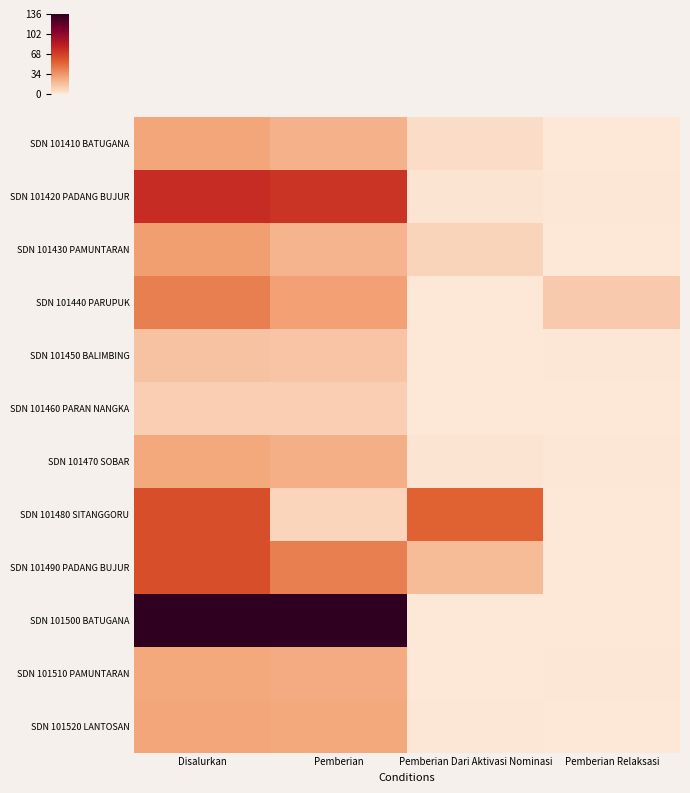

Reading right to left, extract all data points from this chart.

SDN 101410 BATUGANA: Pemberian Relaksasi=0	Pemberian Dari Aktivasi Nominasi=5	Pemberian=23	Disalurkan=28
SDN 101420 PADANG BUJUR: Pemberian Relaksasi=1	Pemberian Dari Aktivasi Nominasi=2	Pemberian=73	Disalurkan=76
SDN 101430 PAMUNTARAN: Pemberian Relaksasi=0	Pemberian Dari Aktivasi Nominasi=9	Pemberian=22	Disalurkan=31
SDN 101440 PARUPUK: Pemberian Relaksasi=13	Pemberian Dari Aktivasi Nominasi=0	Pemberian=30	Disalurkan=43
SDN 101450 BALIMBING: Pemberian Relaksasi=1	Pemberian Dari Aktivasi Nominasi=0	Pemberian=15	Disalurkan=16
SDN 101460 PARAN NANGKA: Pemberian Relaksasi=0	Pemberian Dari Aktivasi Nominasi=0	Pemberian=11	Disalurkan=11
SDN 101470 SOBAR: Pemberian Relaksasi=1	Pemberian Dari Aktivasi Nominasi=2	Pemberian=24	Disalurkan=27
SDN 101480 SITANGGORU: Pemberian Relaksasi=0	Pemberian Dari Aktivasi Nominasi=54	Pemberian=8	Disalurkan=62
SDN 101490 PADANG BUJUR: Pemberian Relaksasi=0	Pemberian Dari Aktivasi Nominasi=19	Pemberian=43	Disalurkan=62
SDN 101500 BATUGANA: Pemberian Relaksasi=0	Pemberian Dari Aktivasi Nominasi=0	Pemberian=136	Disalurkan=136
SDN 101510 PAMUNTARAN: Pemberian Relaksasi=1	Pemberian Dari Aktivasi Nominasi=0	Pemberian=26	Disalurkan=27
SDN 101520 LANTOSAN: Pemberian Relaksasi=0	Pemberian Dari Aktivasi Nominasi=1	Pemberian=27	Disalurkan=28